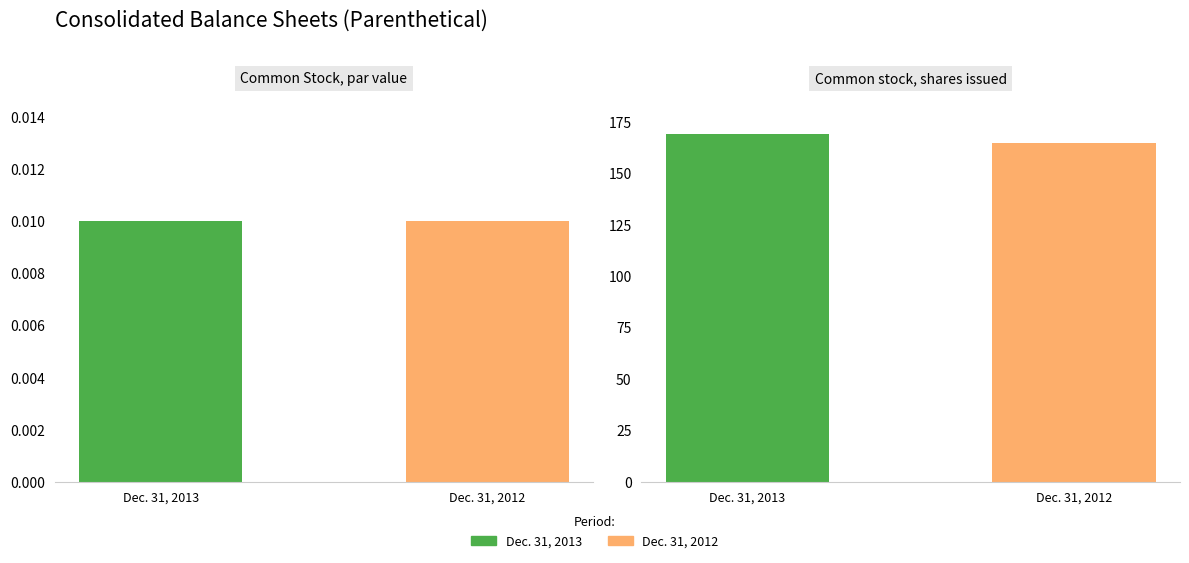

Which label corresponds to the smallest value in the chart?

Common Stock par value